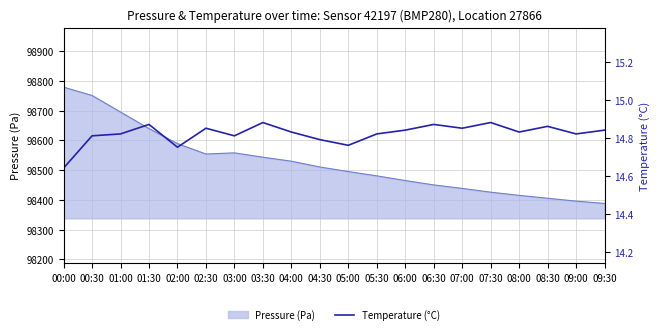

What is the label of the 10th point from the left?

04:30